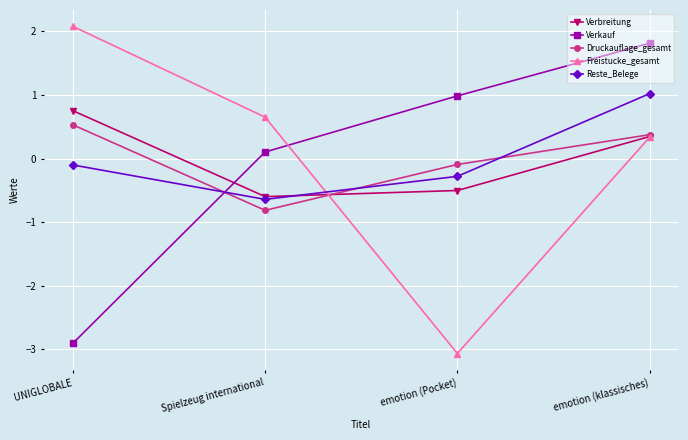

What is the maximum value shown in the chart?

2.1